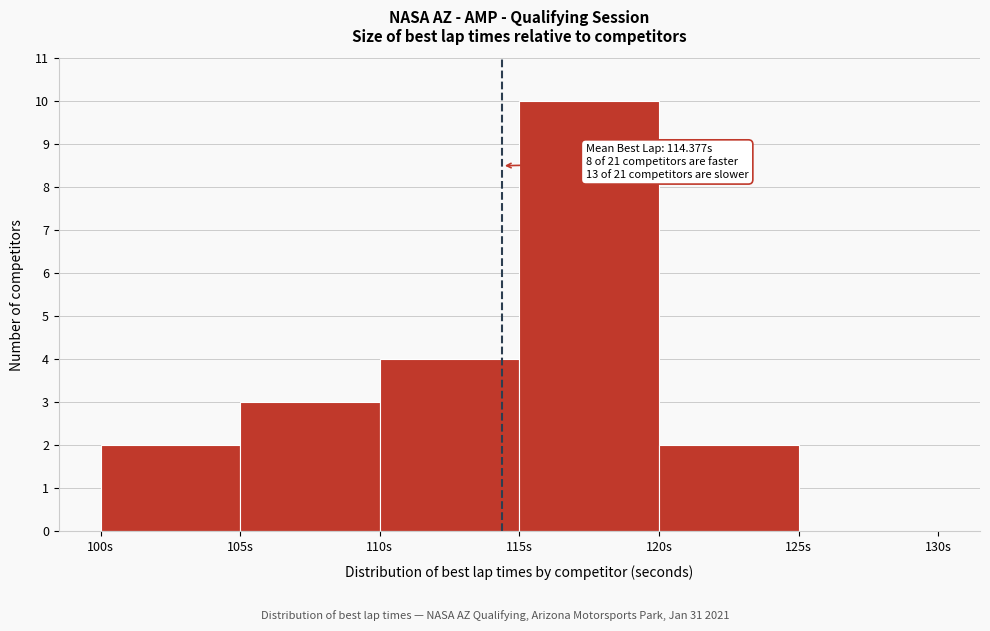

Which range on the x-axis has the tallest bar?

115 to 120